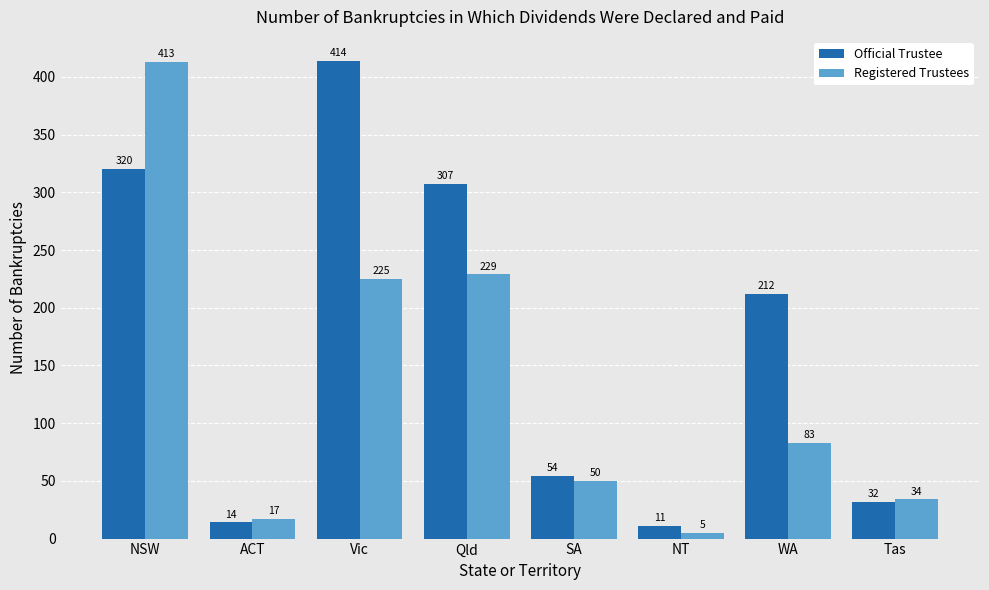

How many bars are there in total?

16